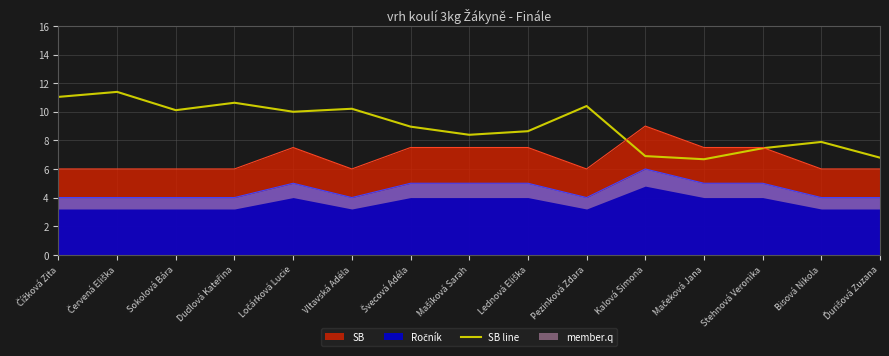

What value does the data have at Lednová Eliška?

8.6